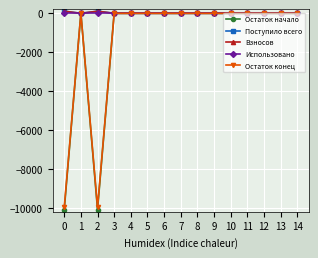

The Остаток конец series shows -9977.9 at 0. True or false?

True